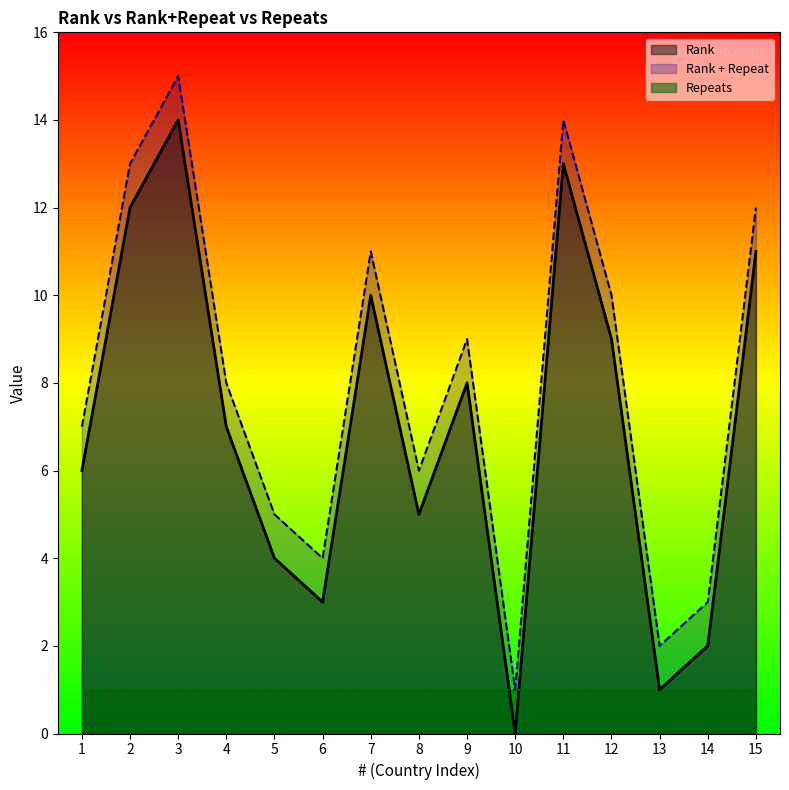

At which category does Rank reach its first local valley?

6